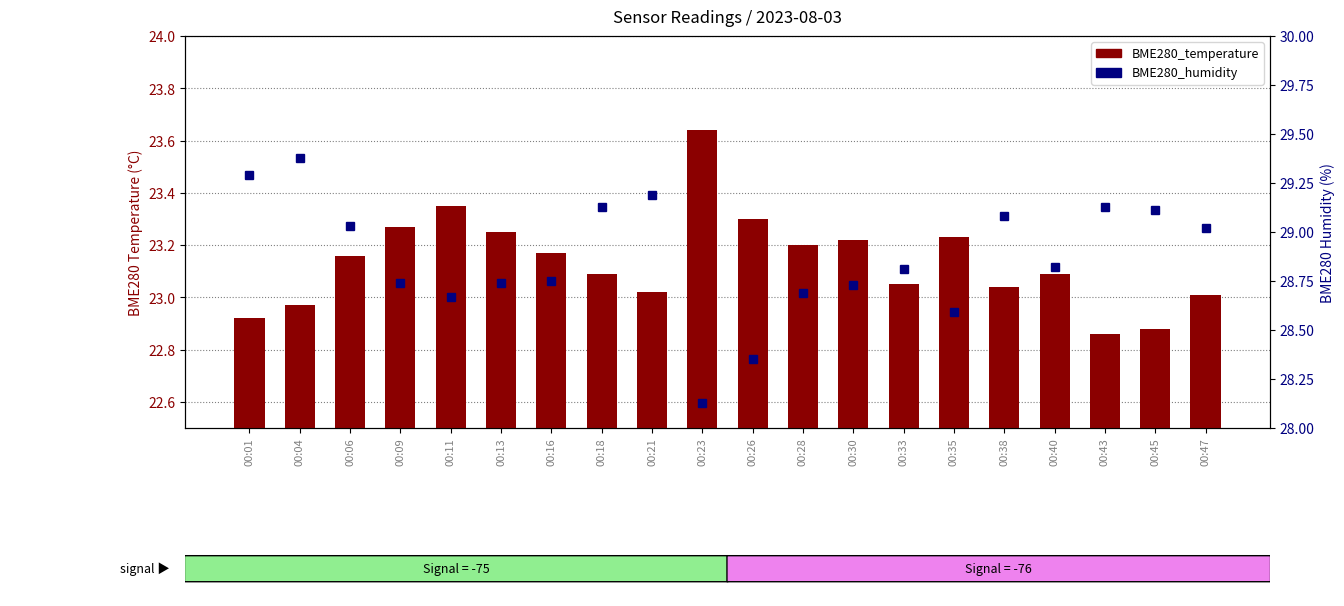

What is the value of the BME280_temperature bar at the 5th from the left?

23.4